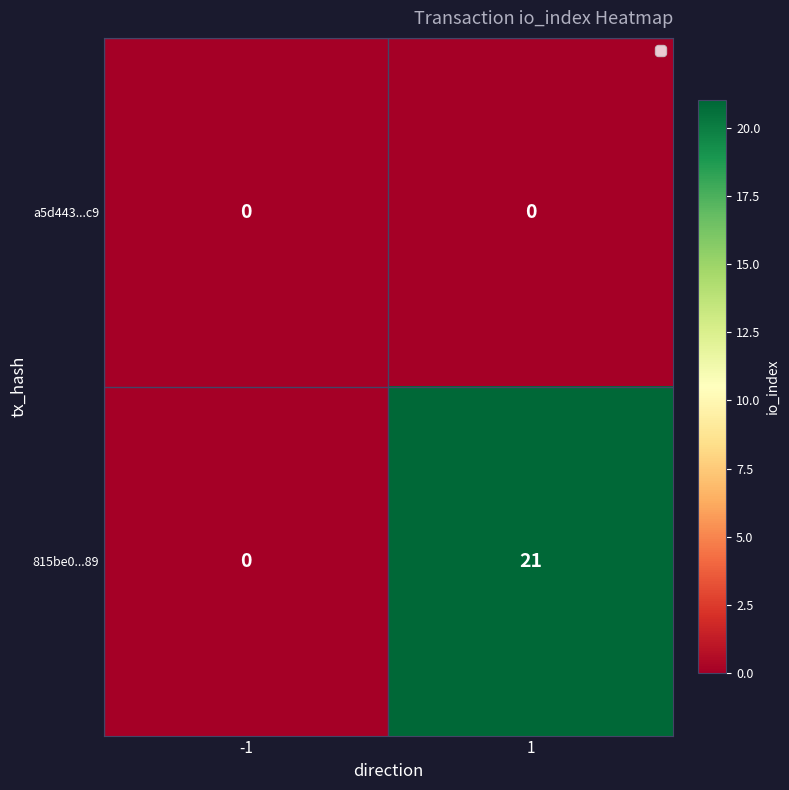

Which category has the highest value across all series?

1